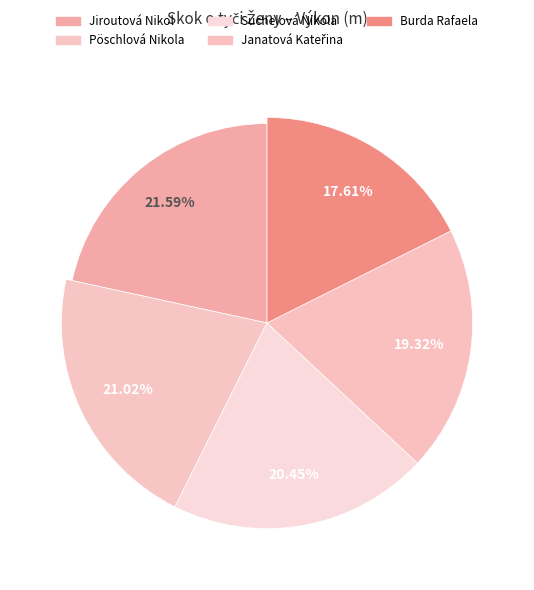

To the nearest percent, what is the combined percentage of Jiroutová Nikol and Burda Rafaela?

39%